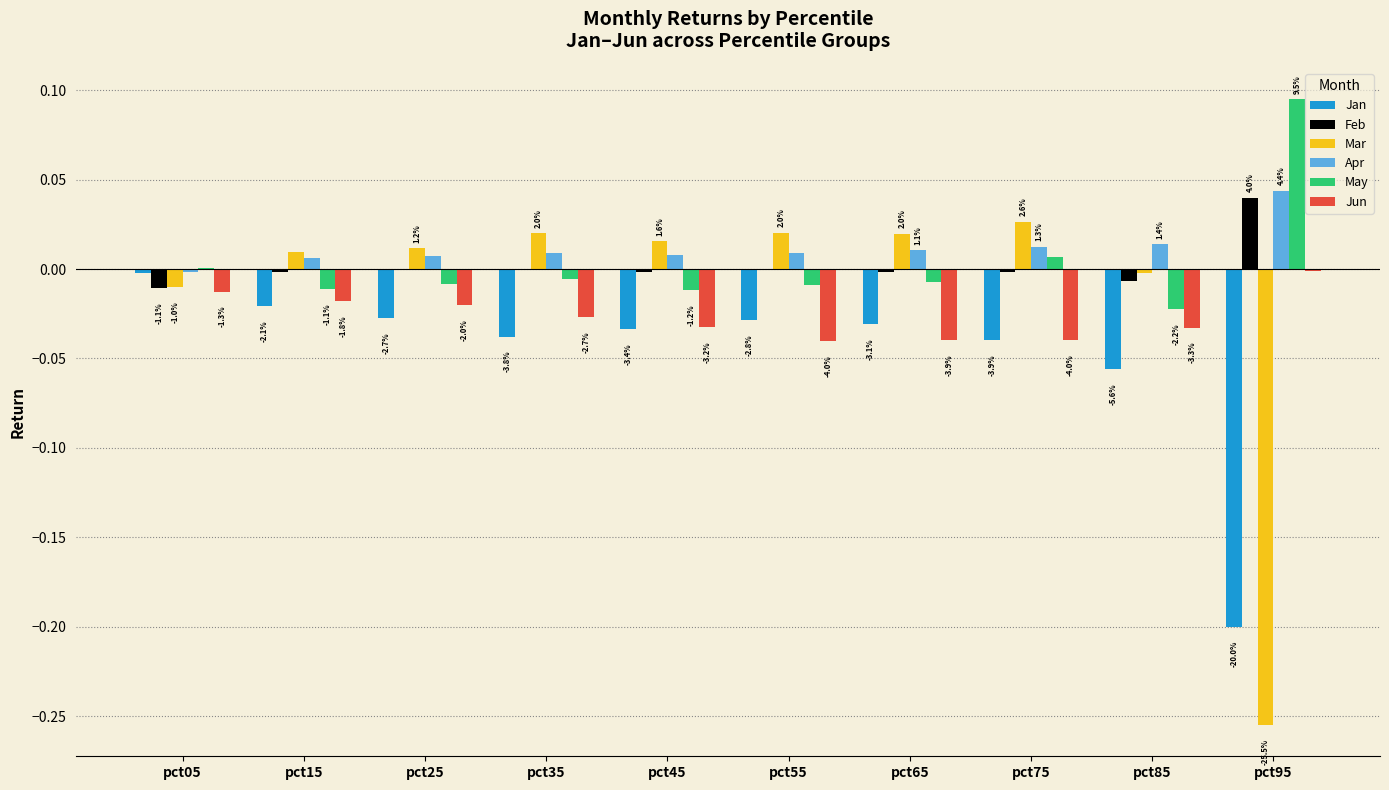

What is the spread (max minus min) of values at pct35?

0.1